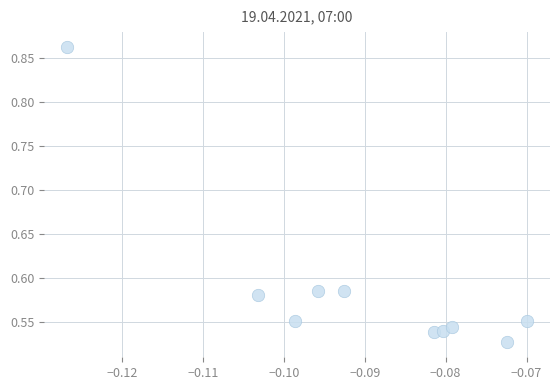

What is the range of Y values (max minus min)?

0.3